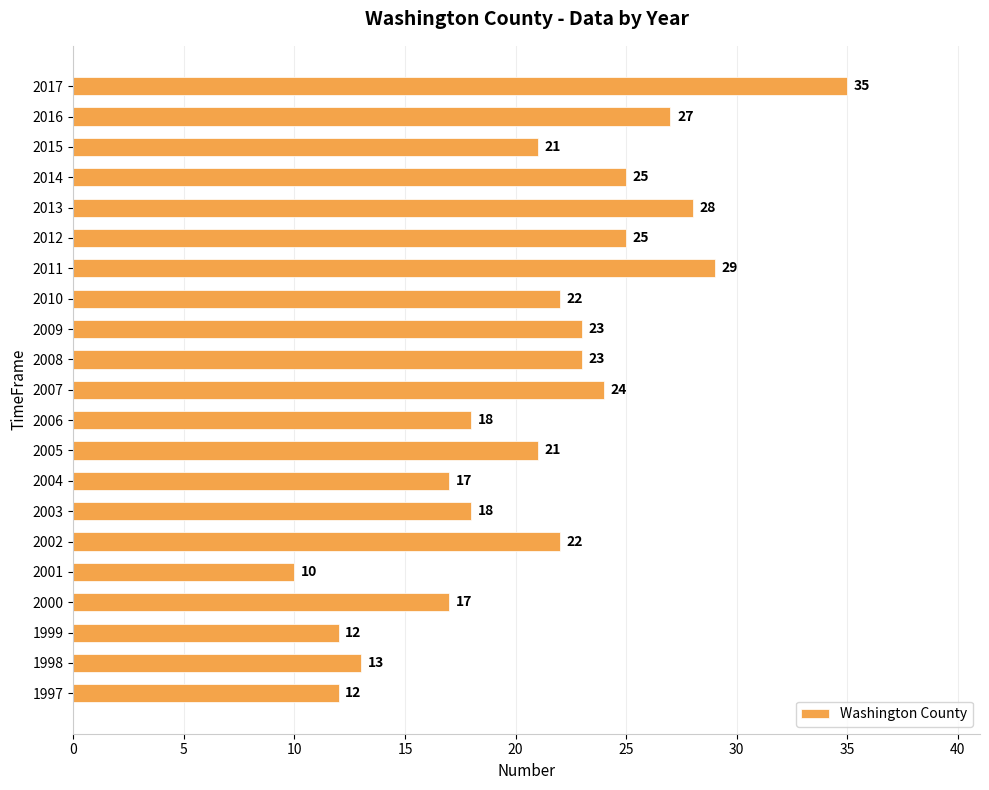

Between 2005 and 2007, which is larger?

2007